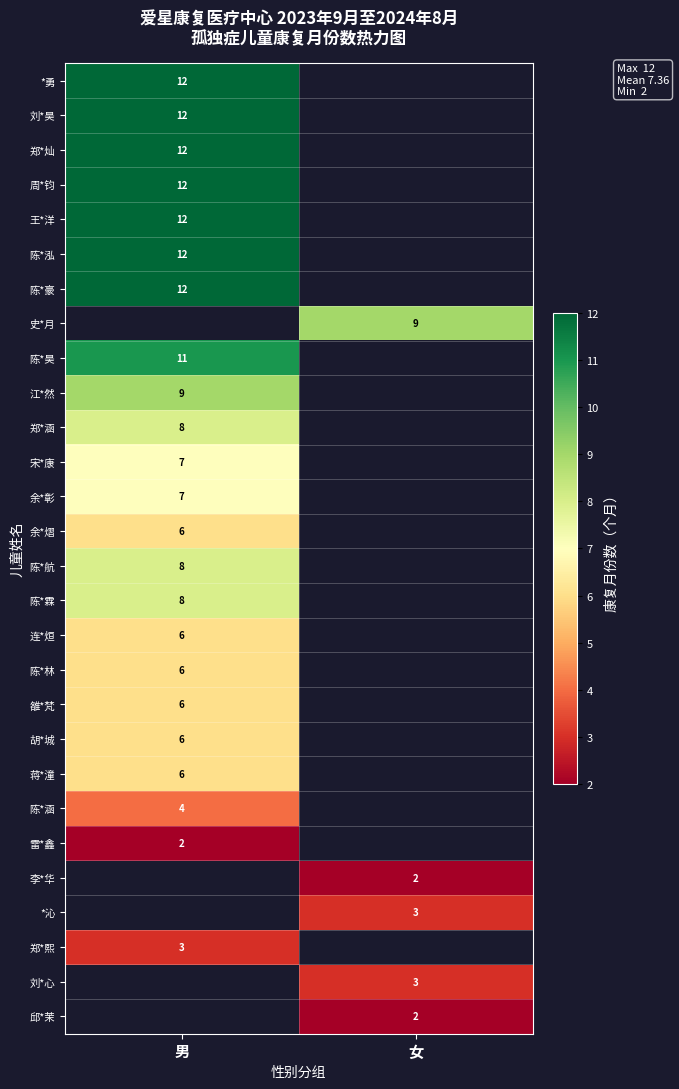

Is the value of 蒋*潼 at 男 greater than the value of *沁 at 女?

Yes